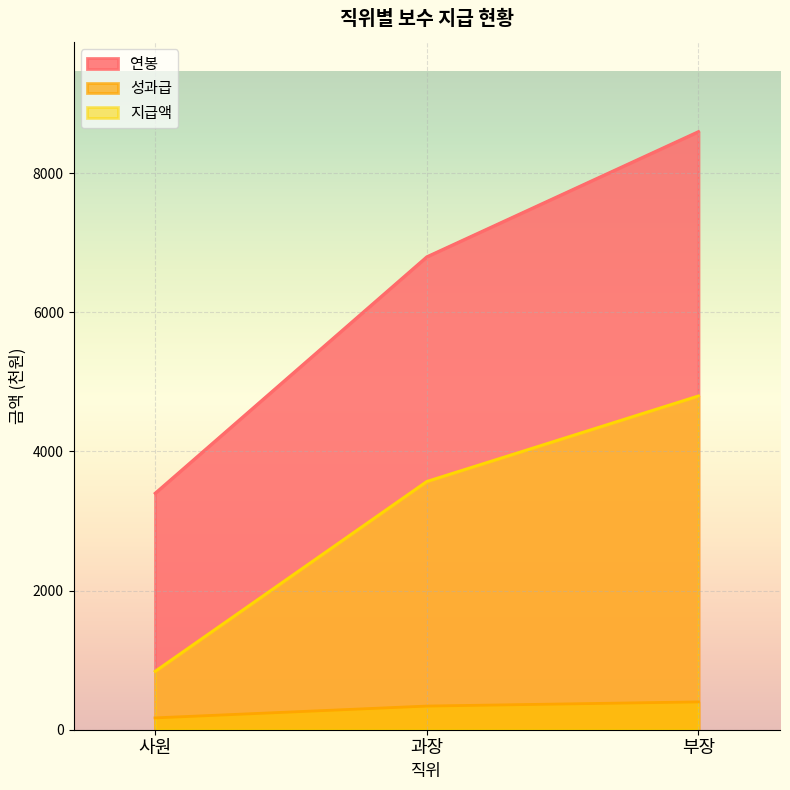

At how many categories does at least one series exceed 4713?

2